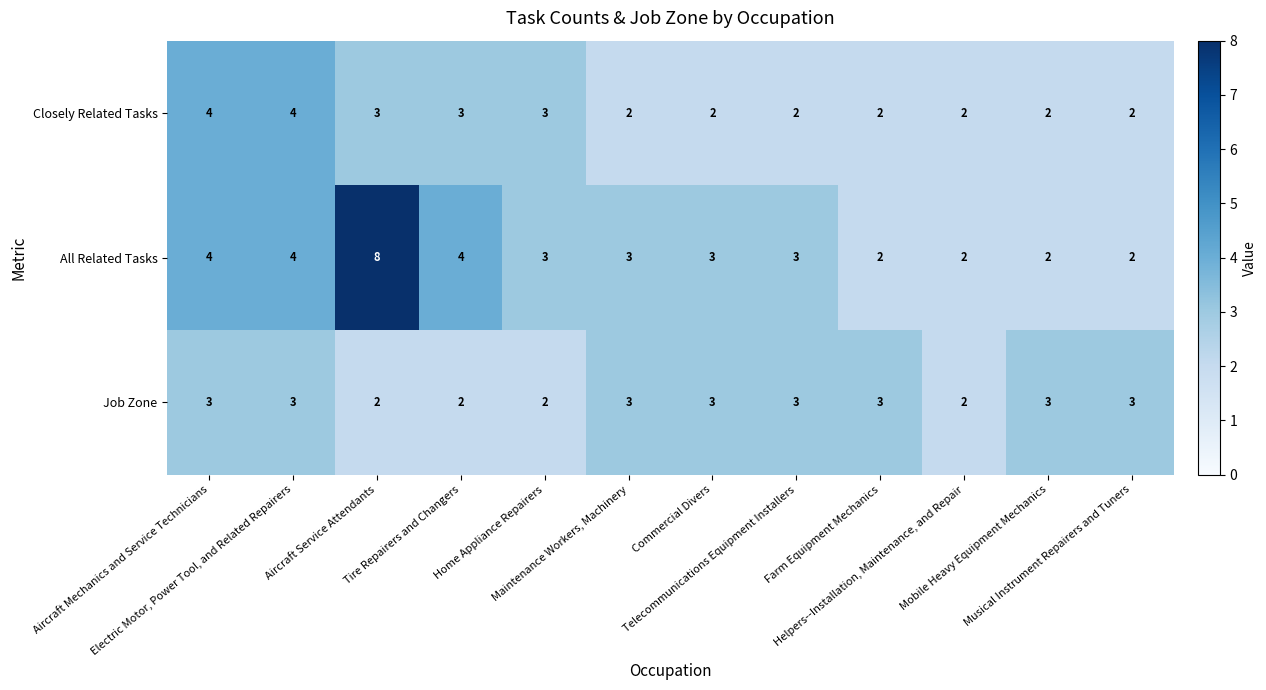

List the series in order of their peak value, lowest first.

Job Zone, Closely Related Tasks, All Related Tasks